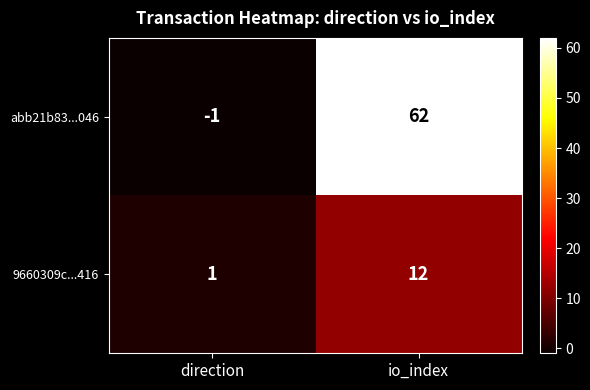

Which series has the largest total across all categories?

abb21b83...046